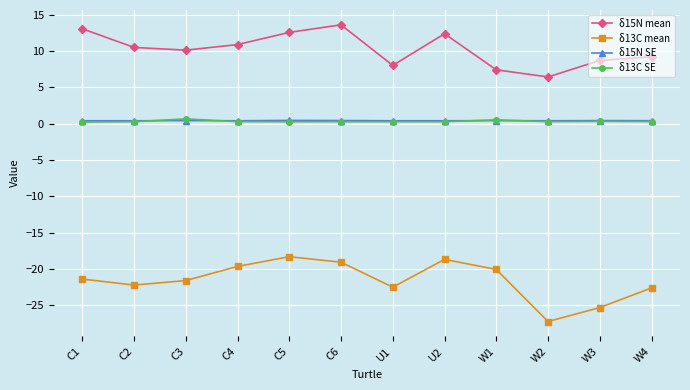

Which series has the largest total across all categories?

δ15N mean